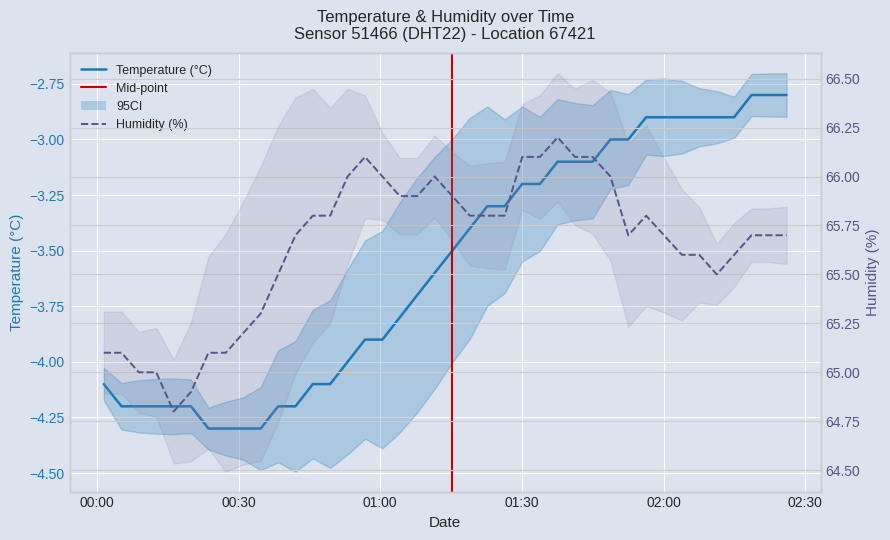

Count the number of data series in this chart.

2